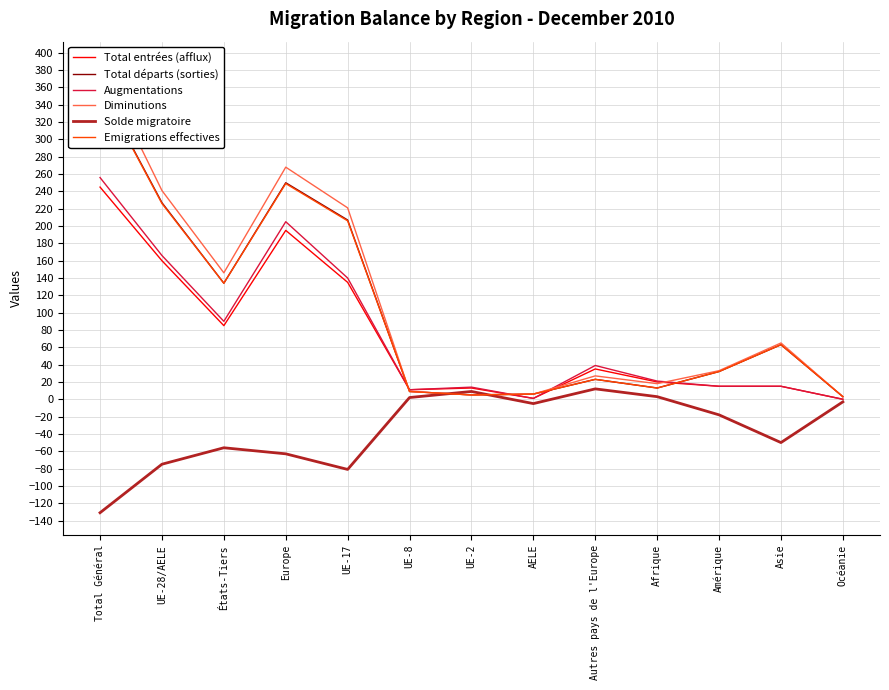

What is the sum of all Total entrées (afflux) values?

930